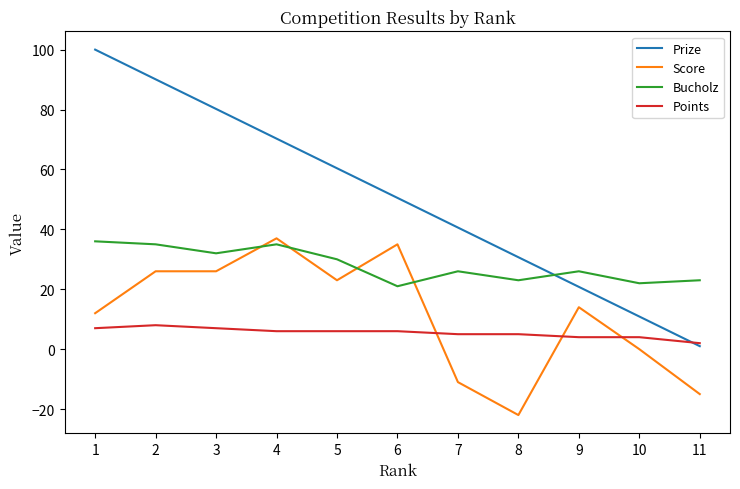

Does the chart display data point markers on the line(s)?

No